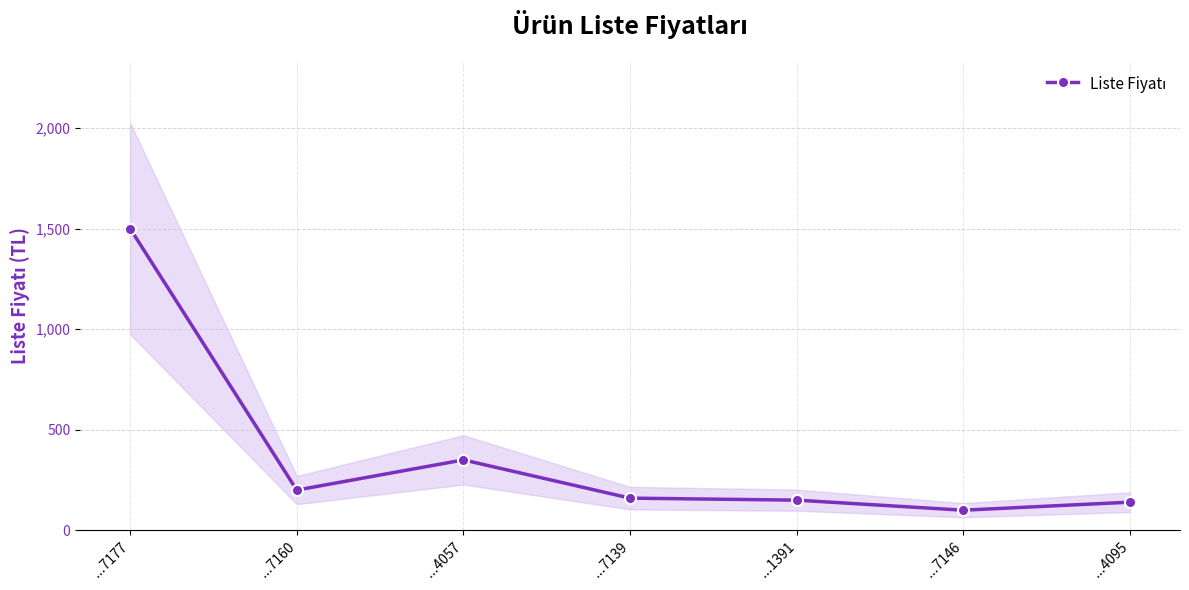

True or false: there are more than 0 points higher than both neighbors.

True